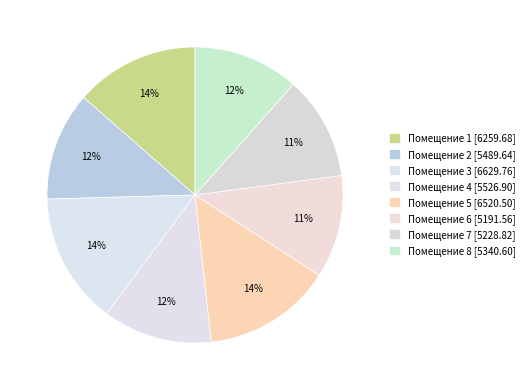

Count the number of slices in the pie.

8